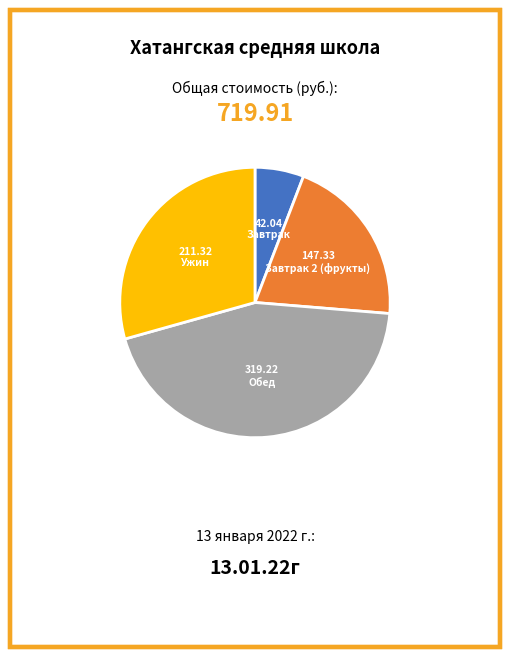

Is there any slice that represents more than half of the pie?

No